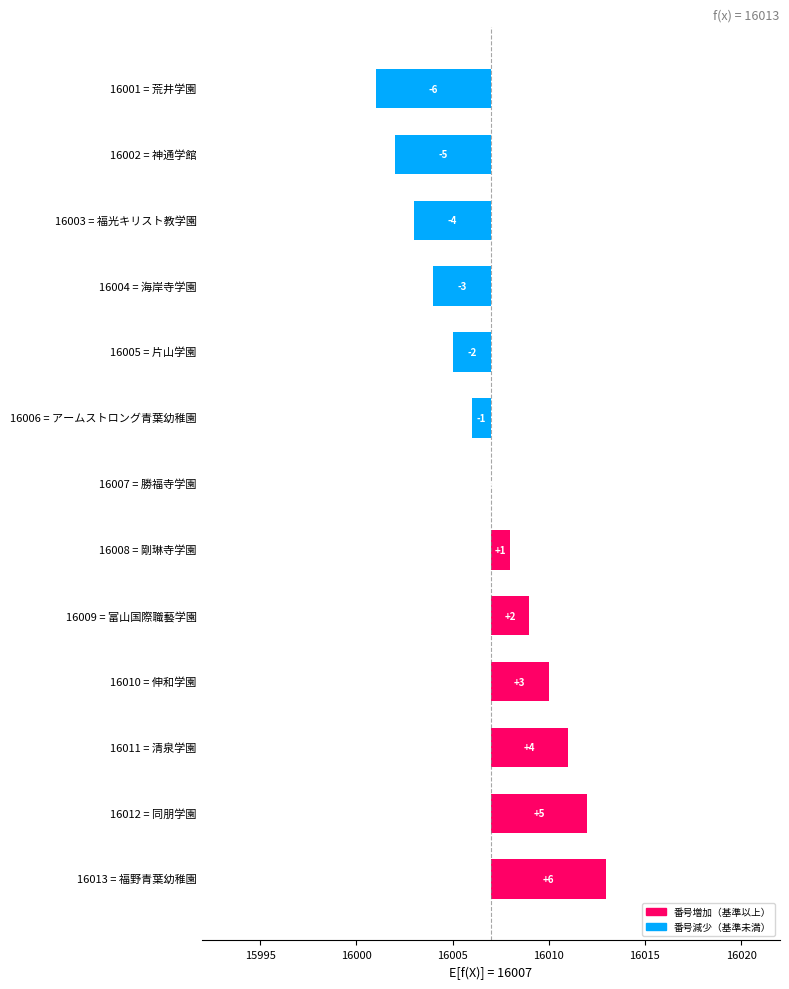

Reading left to right, what are all the values shown in this chart?

-6	-5	-4	-3	-2	-1	0	1	2	3	4	5	6